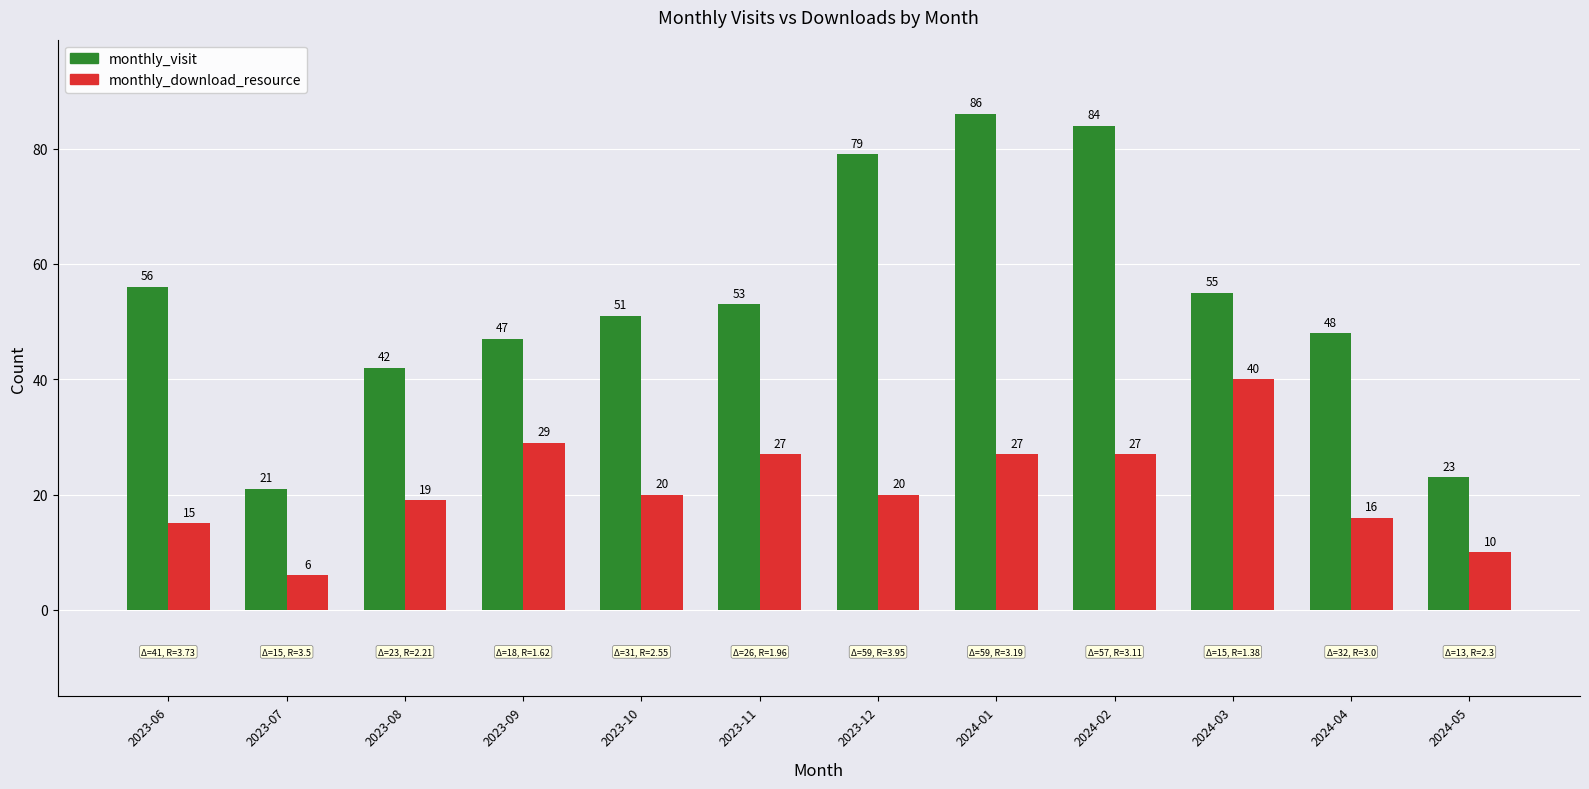

Between 2024-03 and 2024-04, which series saw the biggest shift?

monthly_download_resource